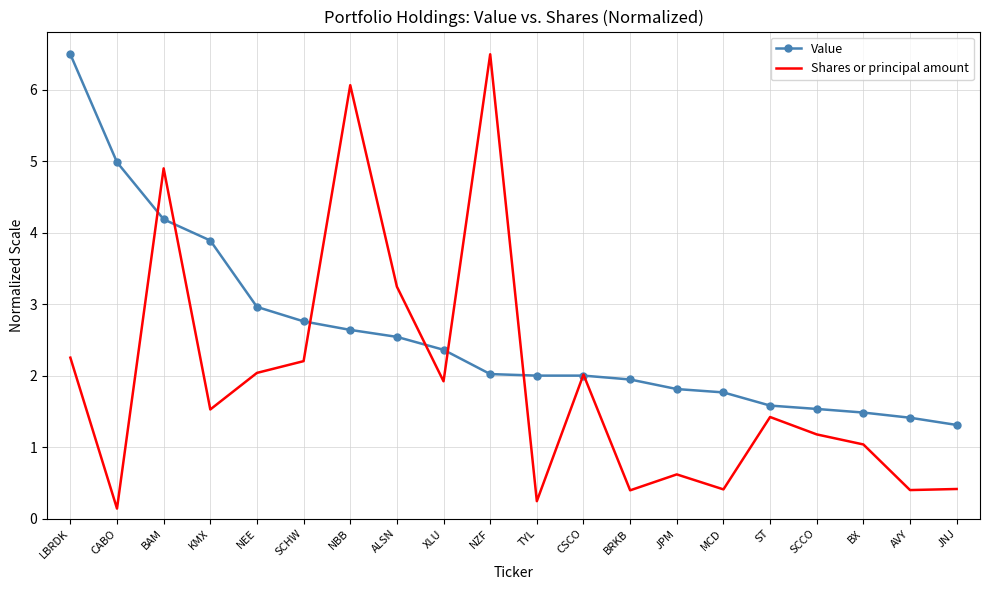

What is the minimum value shown in the chart?

0.1